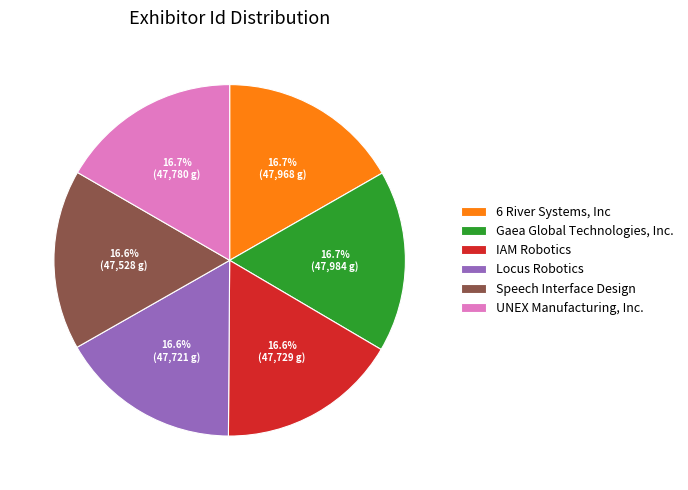

Does any single category account for the majority?

No